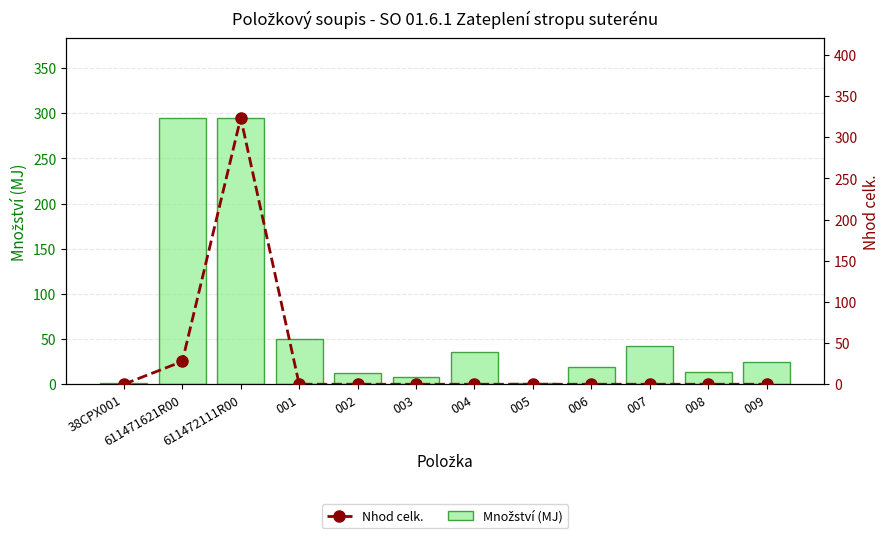

At which category does the chart reach its peak across all series?

611472111R00